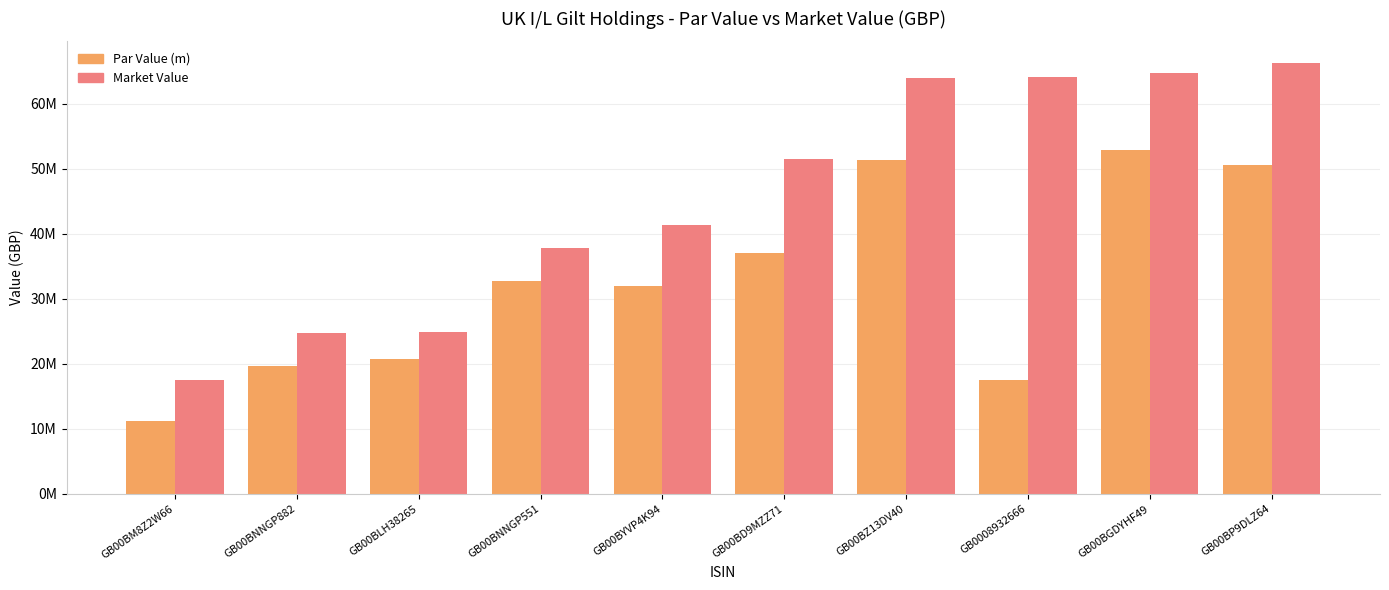

Are the bars grouped side by side (vs. stacked)?

Yes